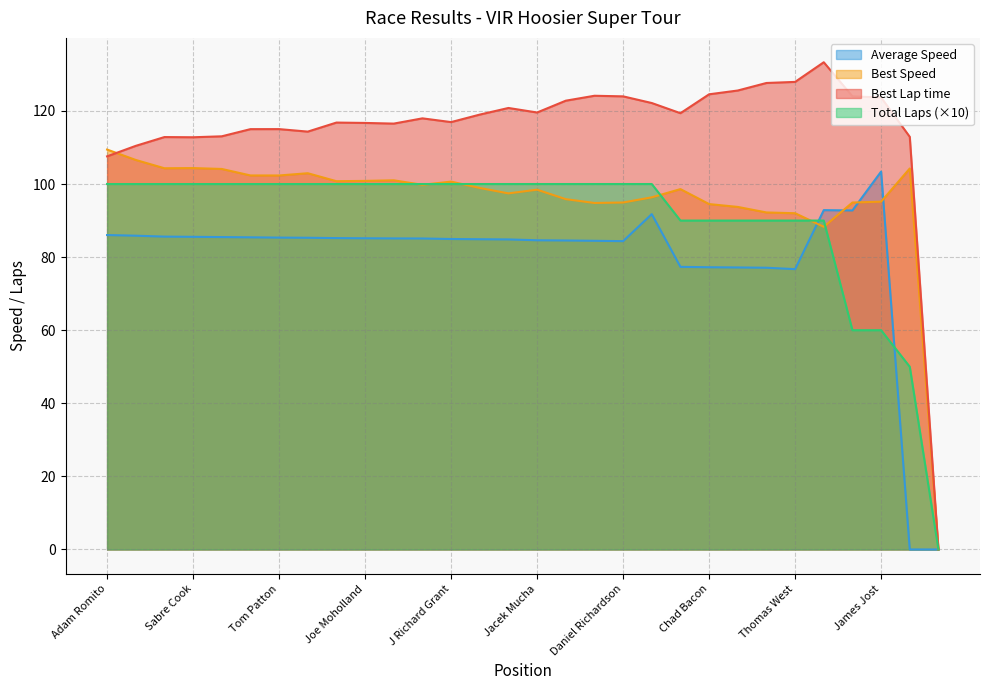

The Best Lap time series shows 31.4 at Zachary Monette. True or false?

False